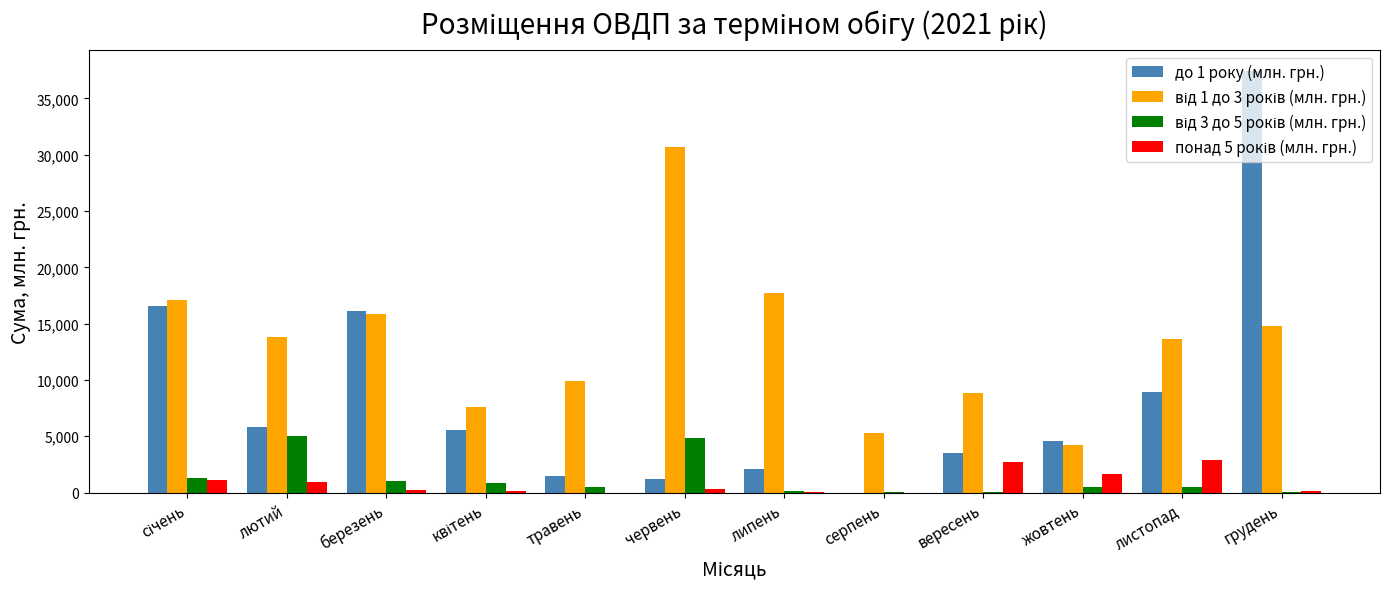

The до 1 року (млн. грн.) series shows 2474.1 at лютий. True or false?

False